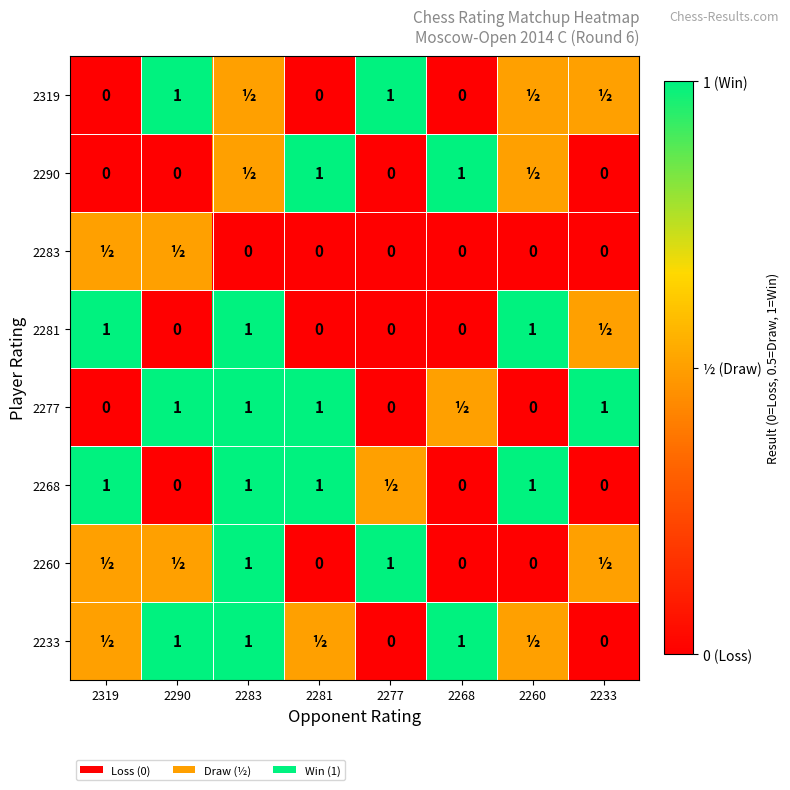

What is the sum of the 2268 values at 2281 and 2260?

2.0